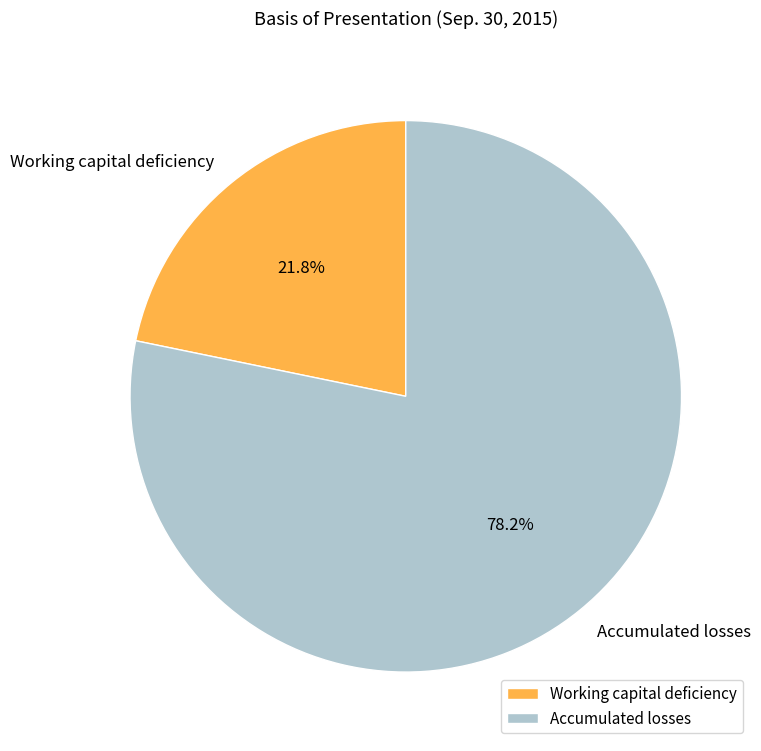

The Accumulated losses slice represents 78% of the pie. True or false?

True